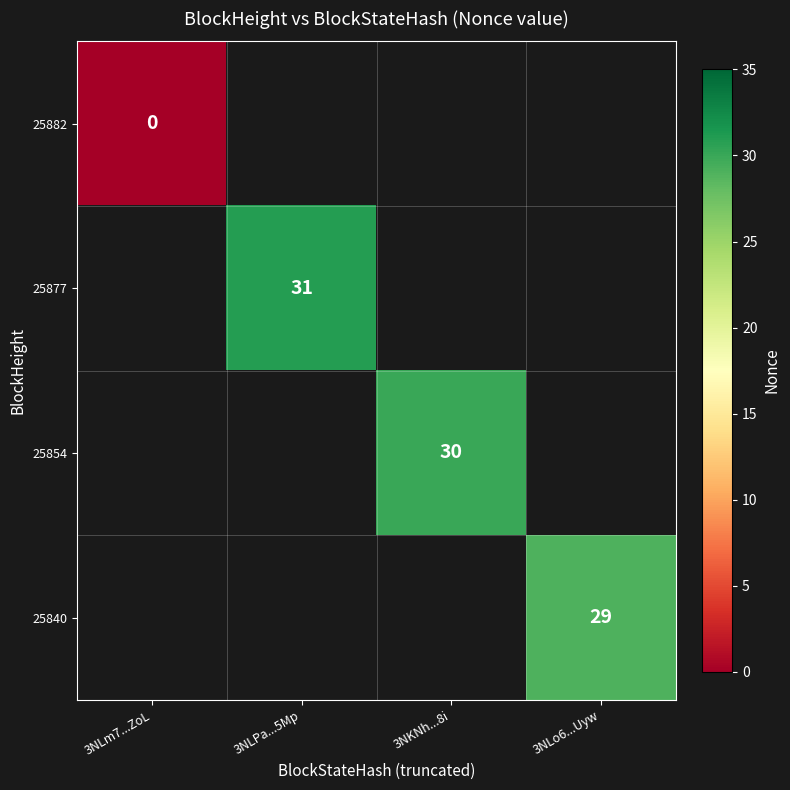

True or false: 25840 has a value of 18 at 3NLo6...Uyw.

False